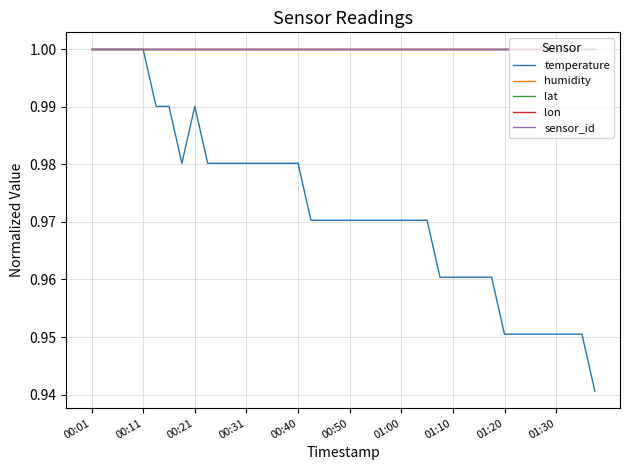

What is the value of the humidity point at the 2nd from the left?

1.0